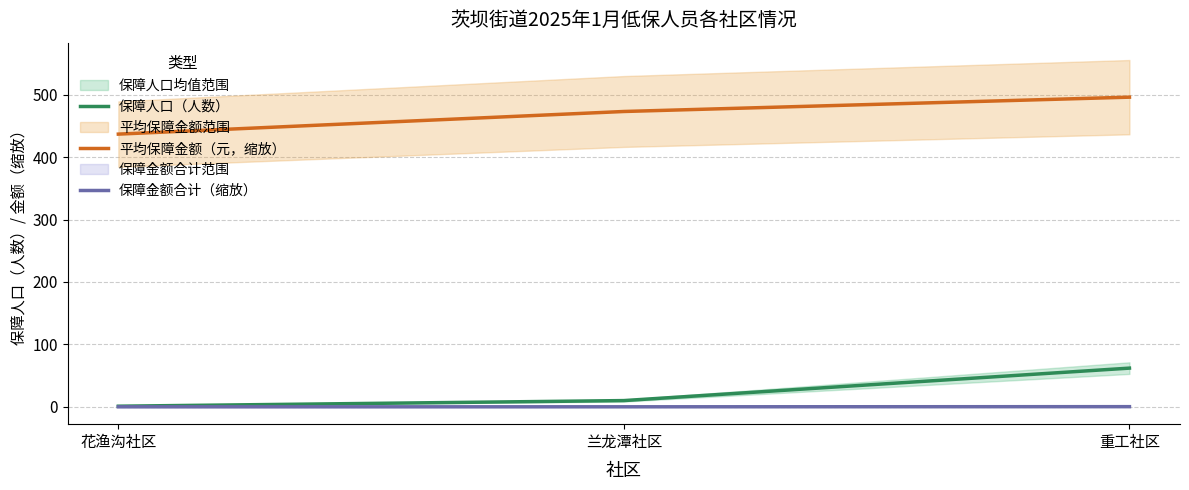

Which has a higher value, 重工社区 or 兰龙潭社区?

重工社区